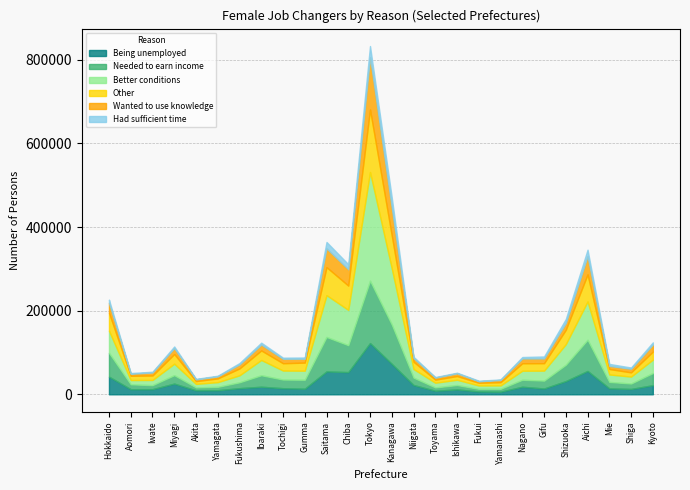

True or false: Being unemployed has a value of 9500 at Akita.

True